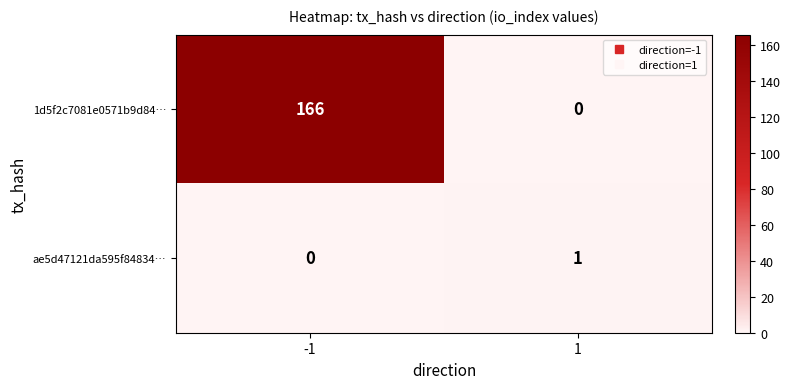

The ae5d47121da595f84834… series shows 0 at -1. True or false?

True